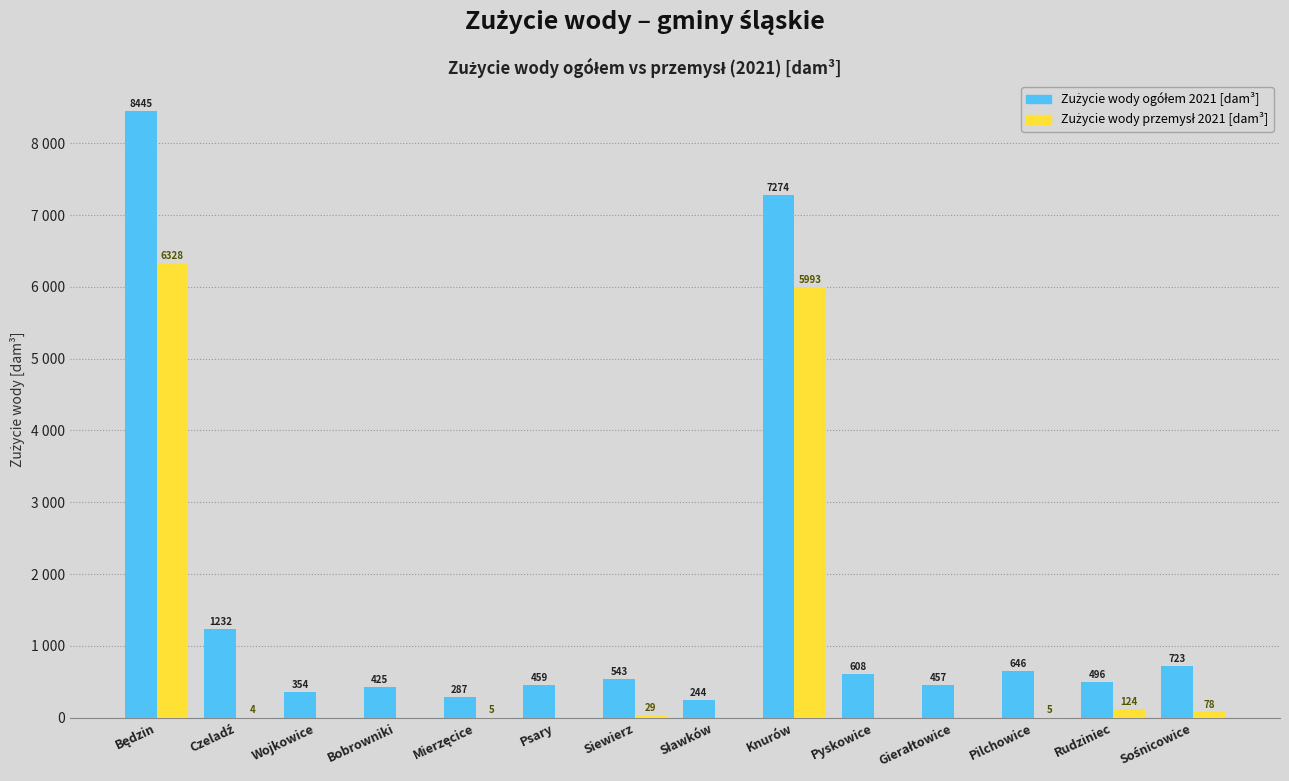

Rank the series by their maximum value, from lowest to highest.

Zużycie wody przemysł 2021 [dam³], Zużycie wody ogółem 2021 [dam³]